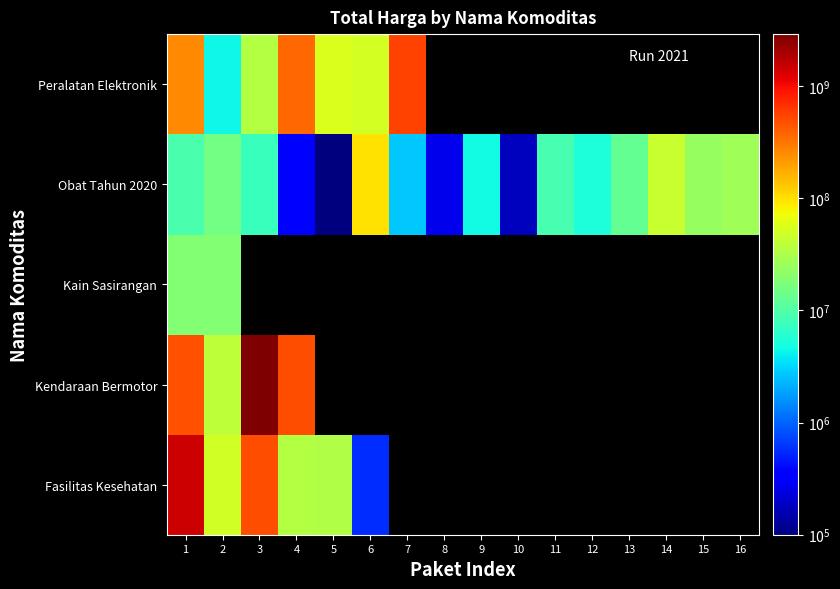

Is the value of Obat Tahun 2020 at 9 greater than the value of Kendaraan Bermotor at 15?

No